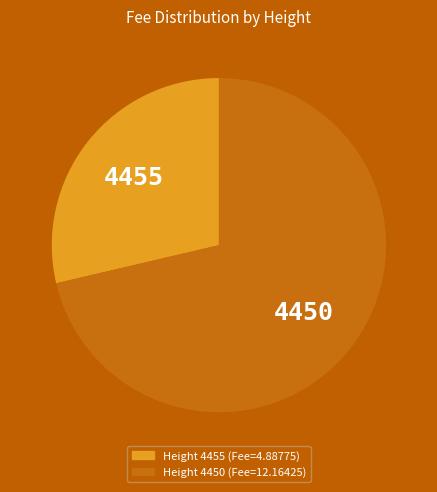

Is there any slice that represents more than half of the pie?

Yes